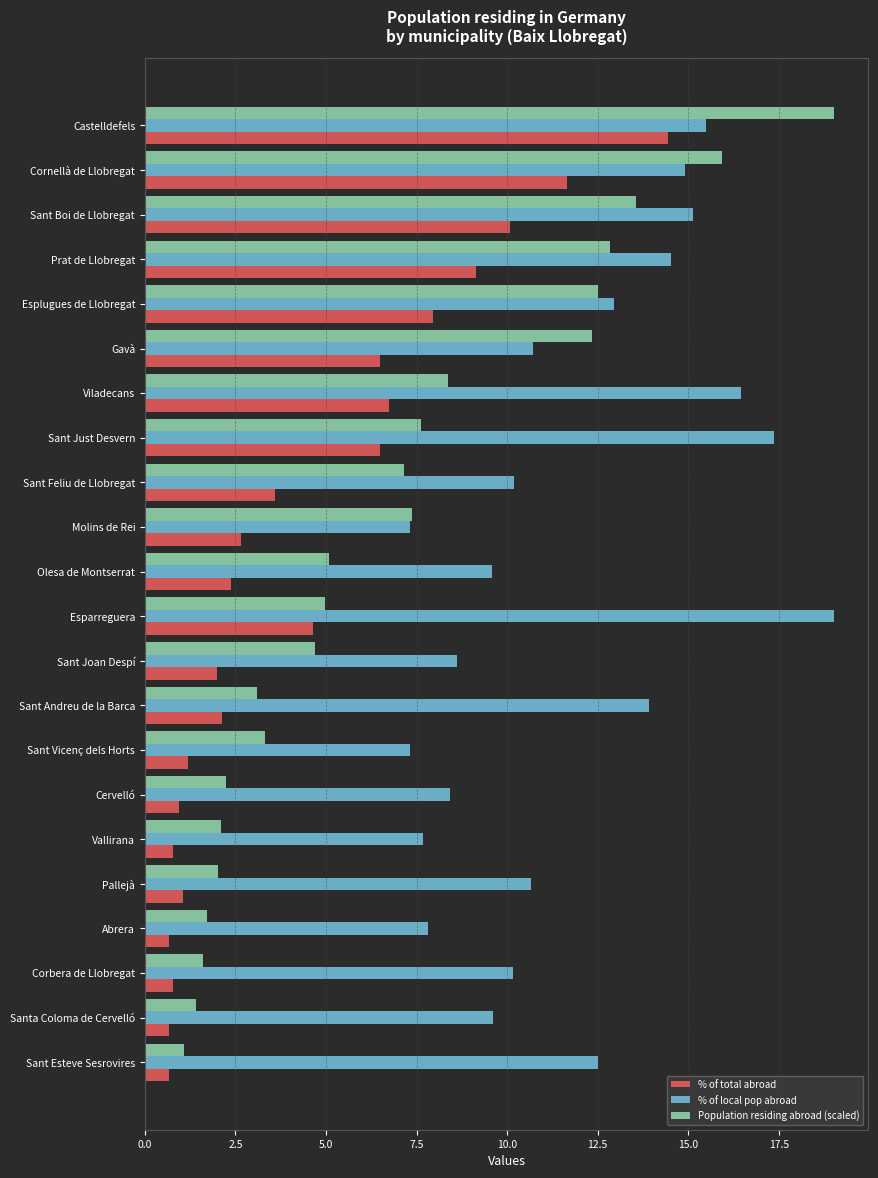

Which series has the widest spread of values?

Population residing abroad (scaled)